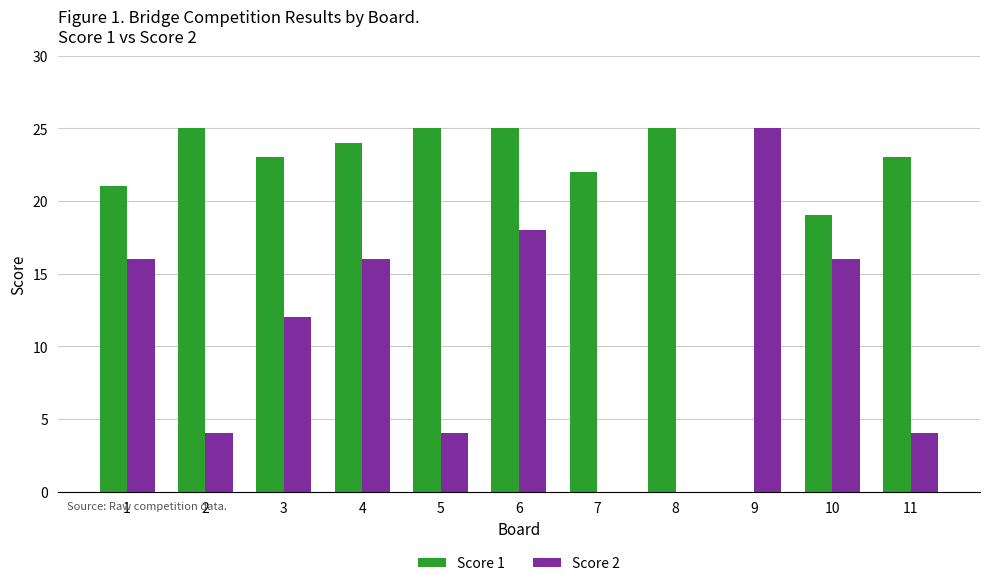

Which series has the largest total across all categories?

Score 1